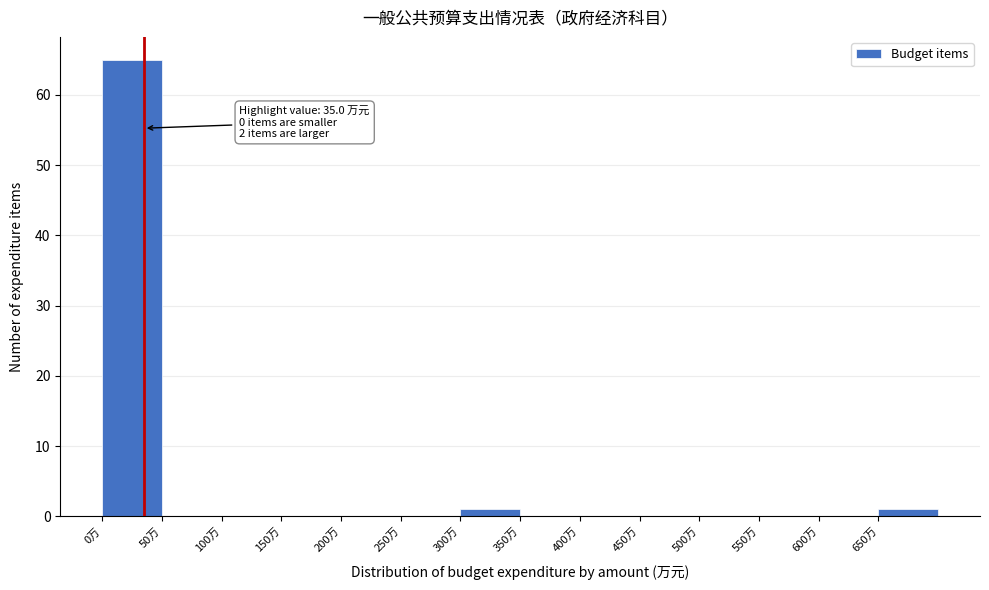

Which range on the x-axis has the tallest bar?

0 to 50